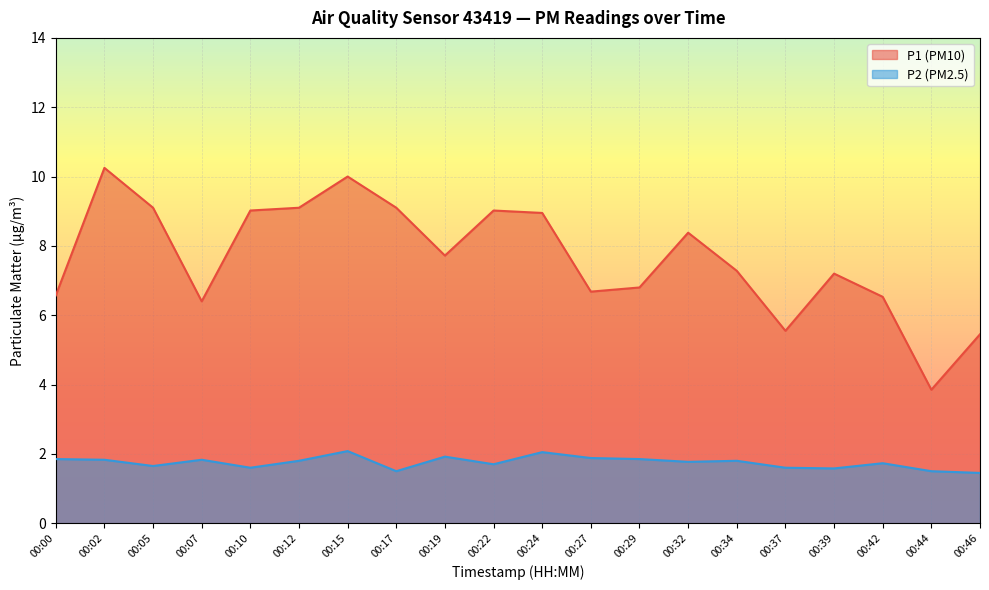

True or false: P1 has a value of 7.3 at 00:34.

True